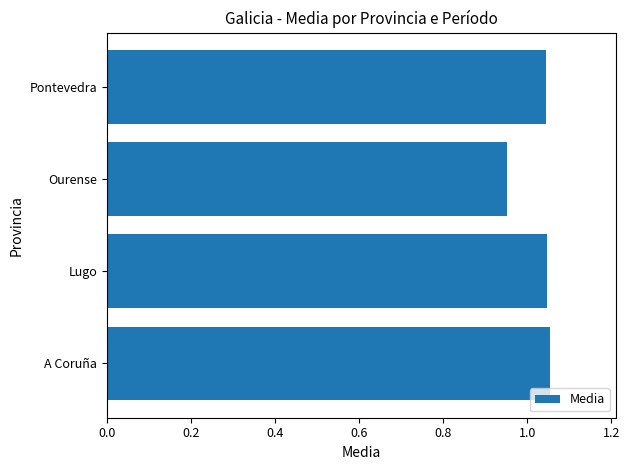

How many values exceed 1?

3